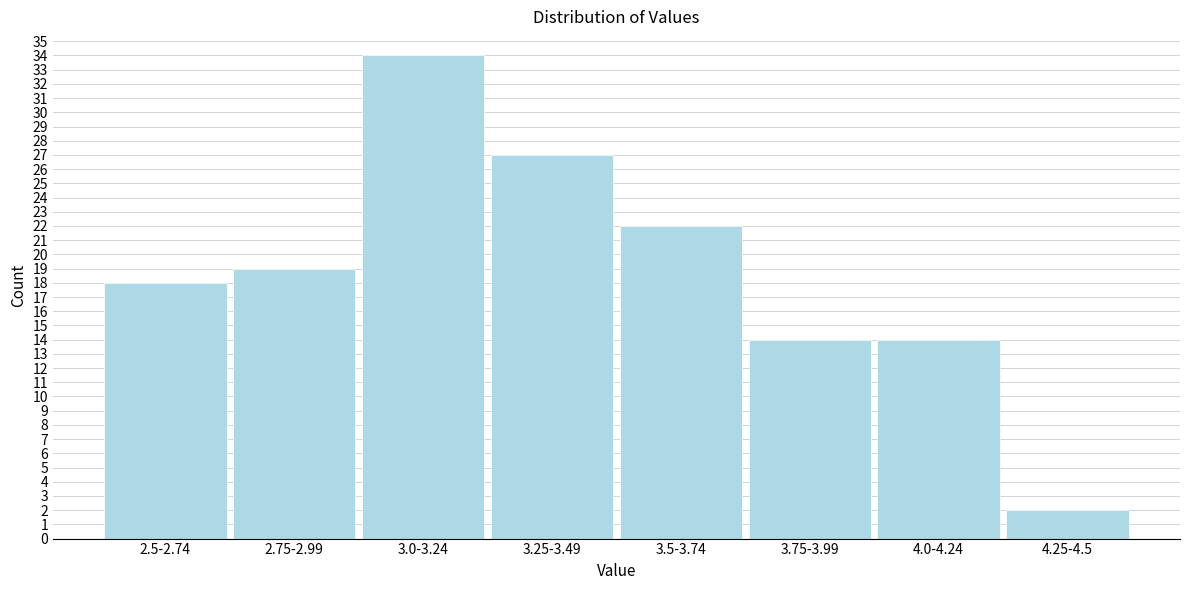

Reading left to right, what are all the values shown in this chart?

18	19	34	27	22	14	14	2